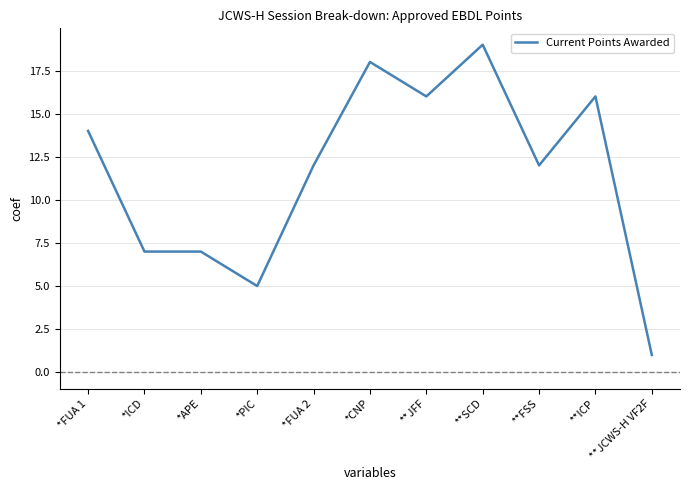

Which has a higher value, *ICD or **SCD?

**SCD